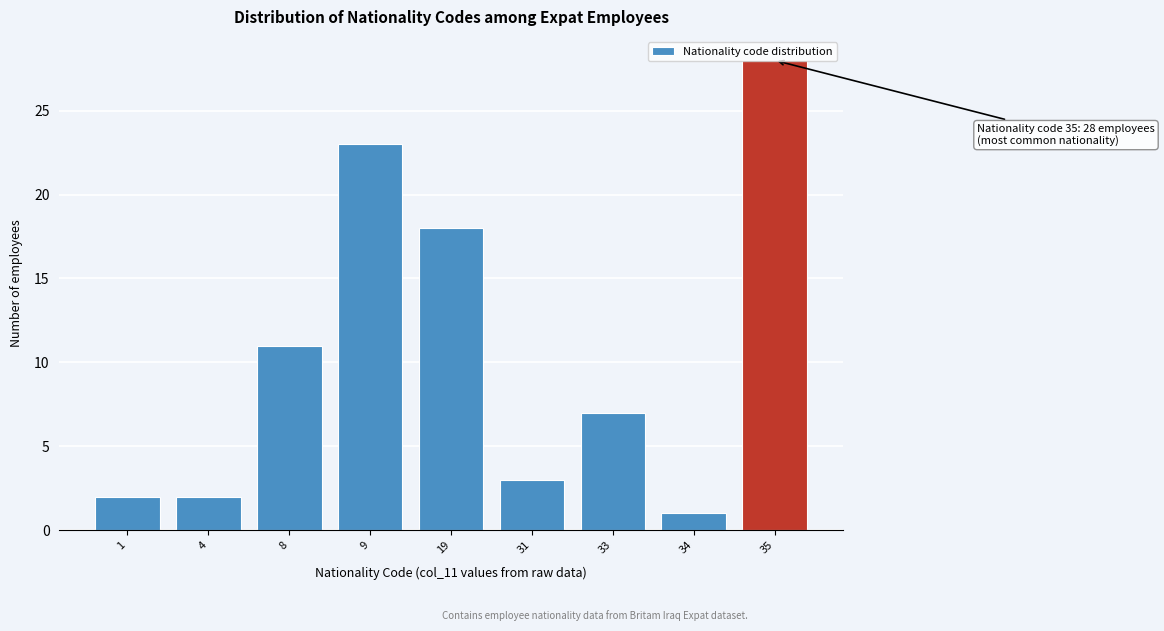

What is the ratio of the value at 8 to the value at 1?

5.5